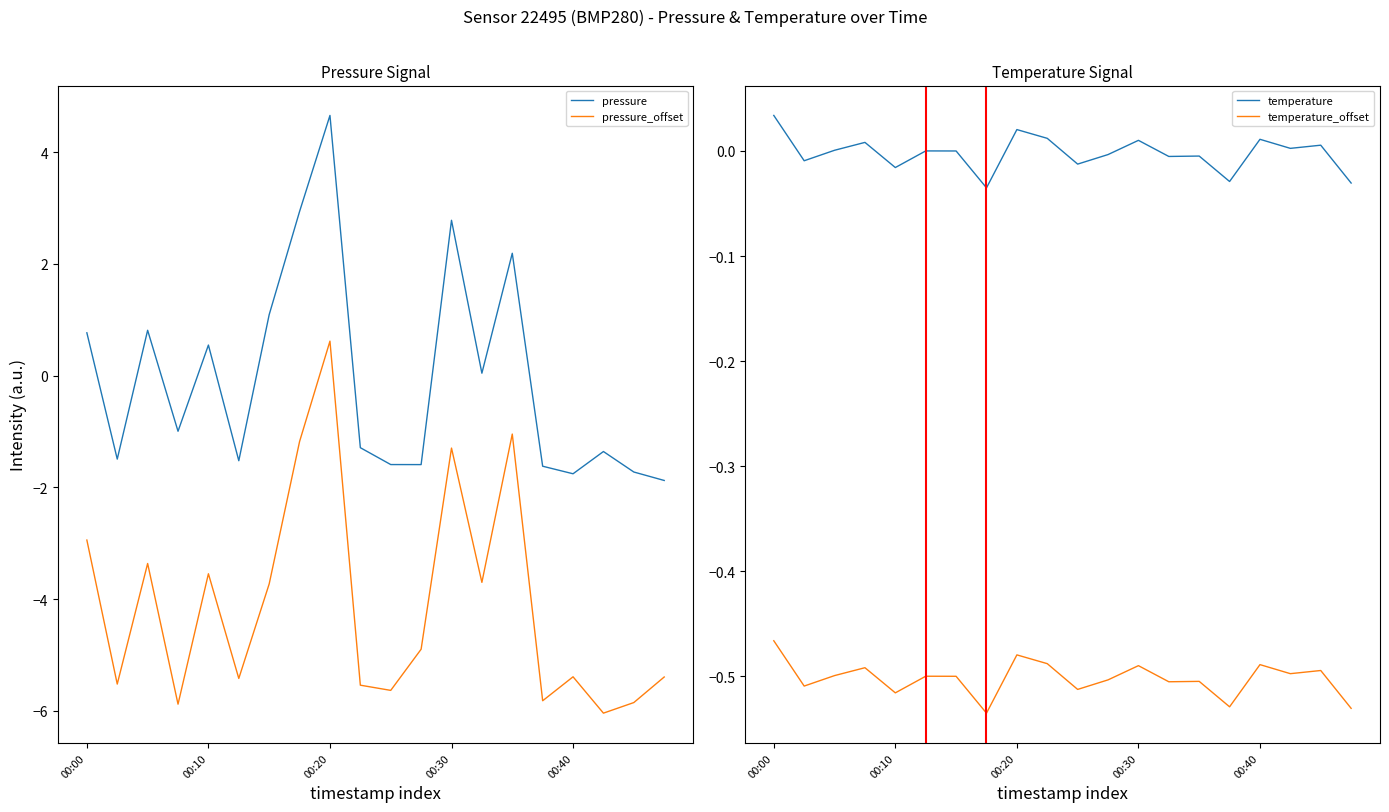

What is the sum of all temperature_offset values?

-10.0